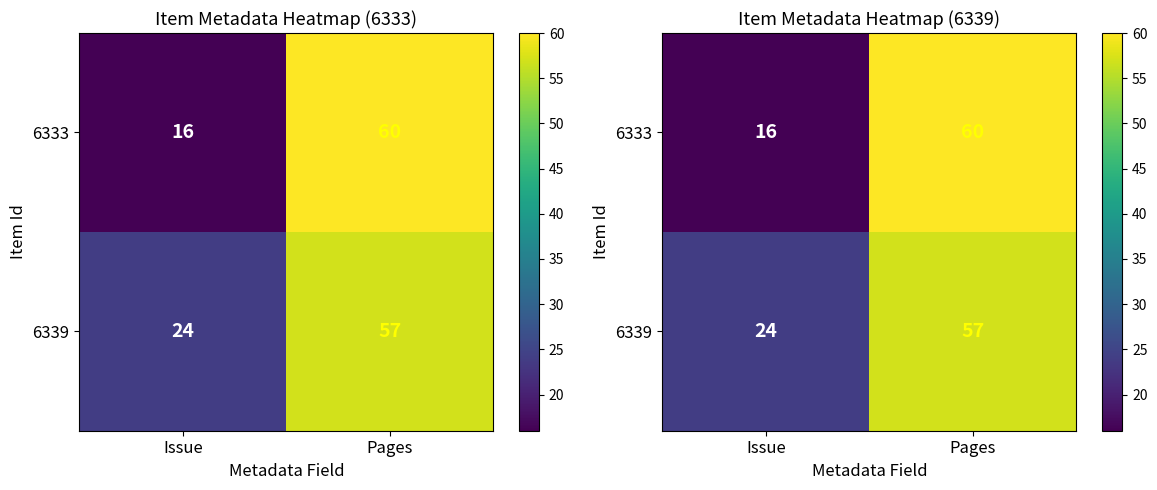

At how many categories does at least one series exceed 39?

1